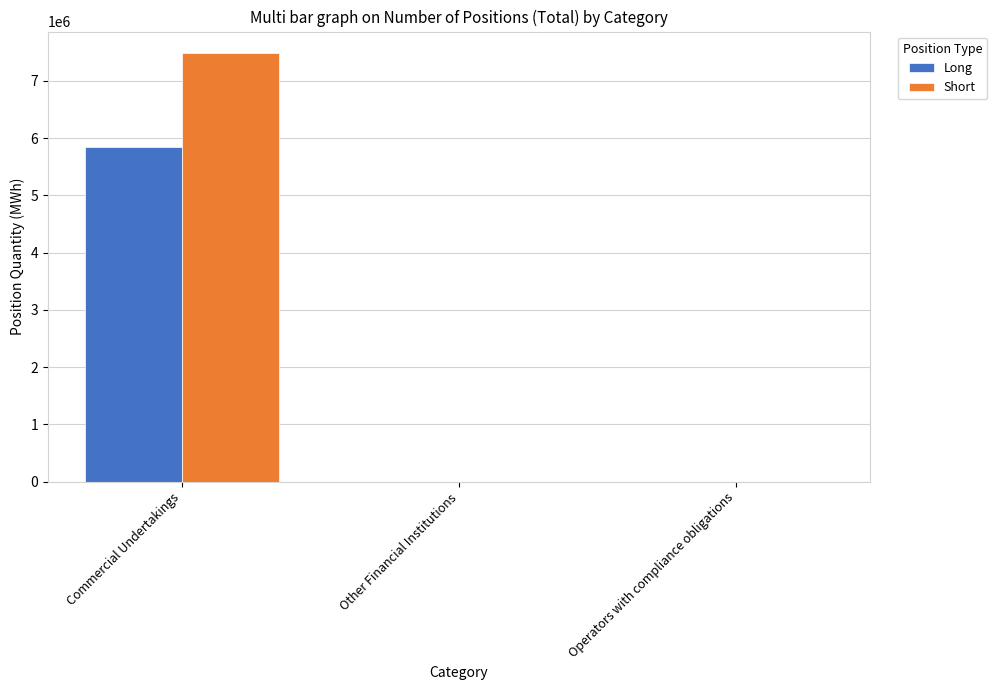

Is it true that Long equals 0.0 at Other Financial Institutions?

True